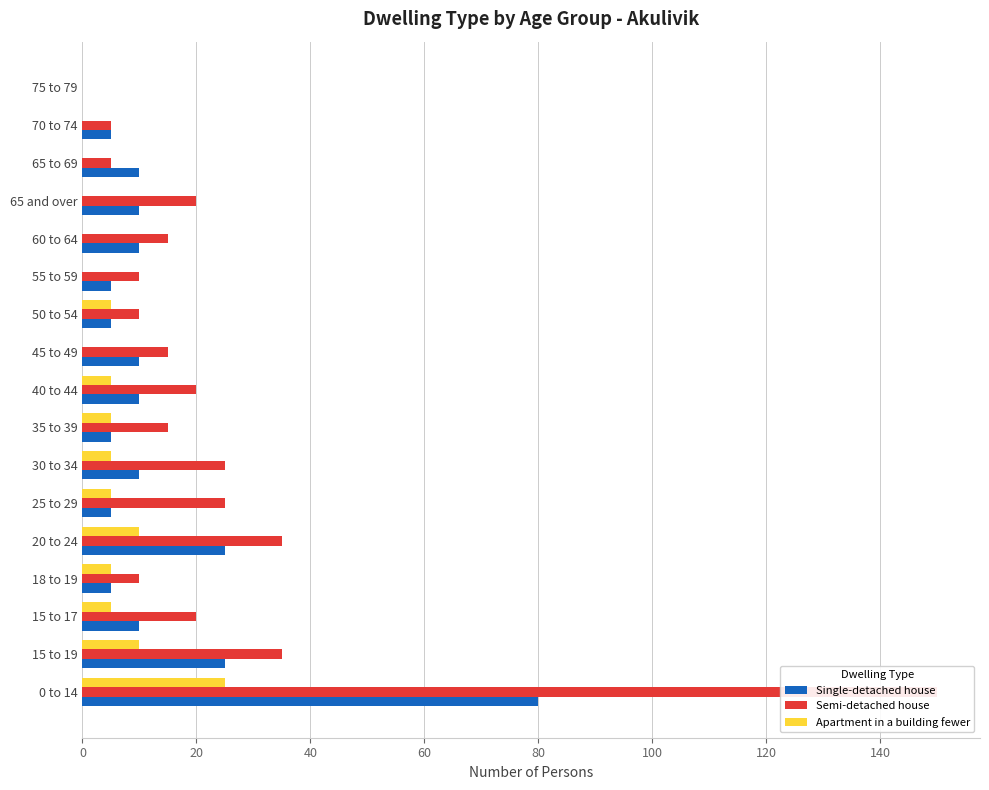

Rank the series by their average value, from lowest to highest.

Apartment in a building fewer, Single-detached house, Semi-detached house